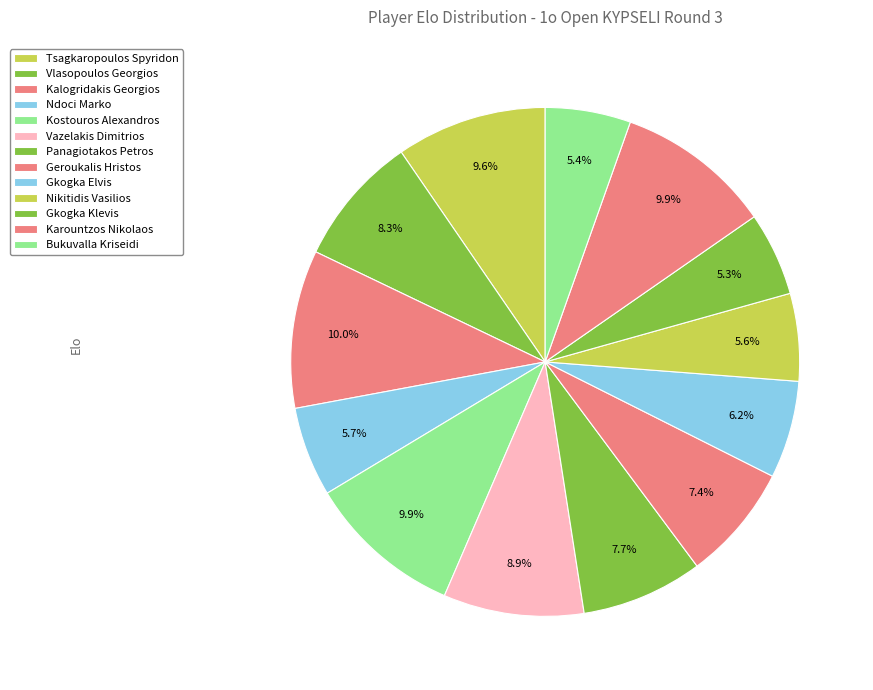

Rank the categories by value from lowest to highest.

Gkogka Klevis, Bukuvalla Kriseidi, Nikitidis Vasilios, Ndoci Marko, Gkogka Elvis, Geroukalis Hristos, Panagiotakos Petros, Vlasopoulos Georgios, Vazelakis Dimitrios, Tsagkaropoulos Spyridon, Kostouros Alexandros, Karountzos Nikolaos, Kalogridakis Georgios